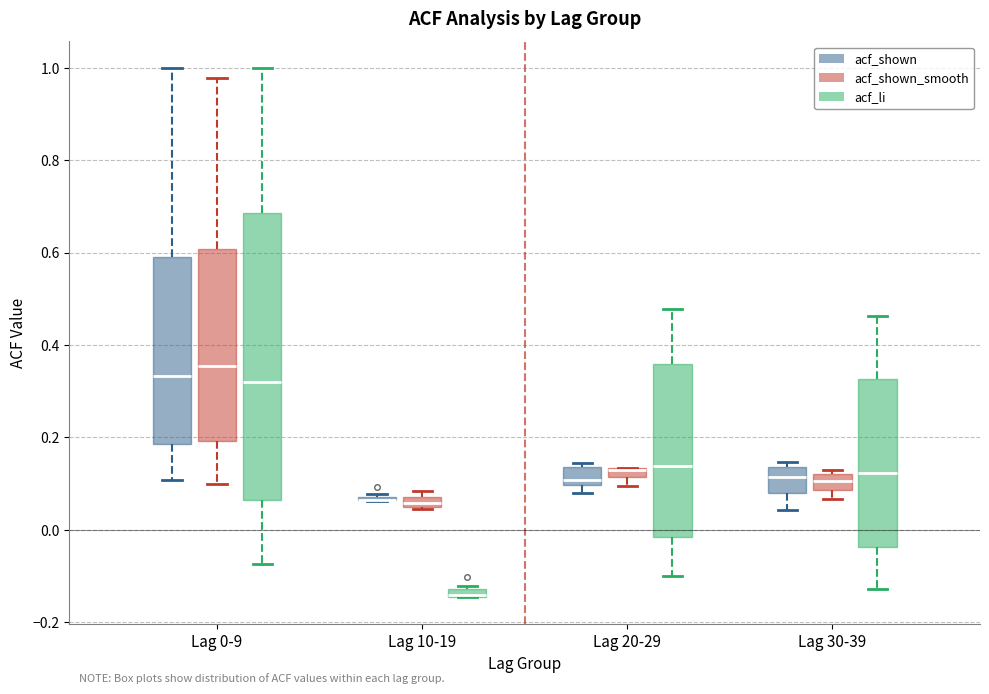

Where does the median line of the box for Lag 30-39 (acf_shown) sit on the y-axis? The values are not printed on the chart, so give them approximately, as read against the axis.

0.12